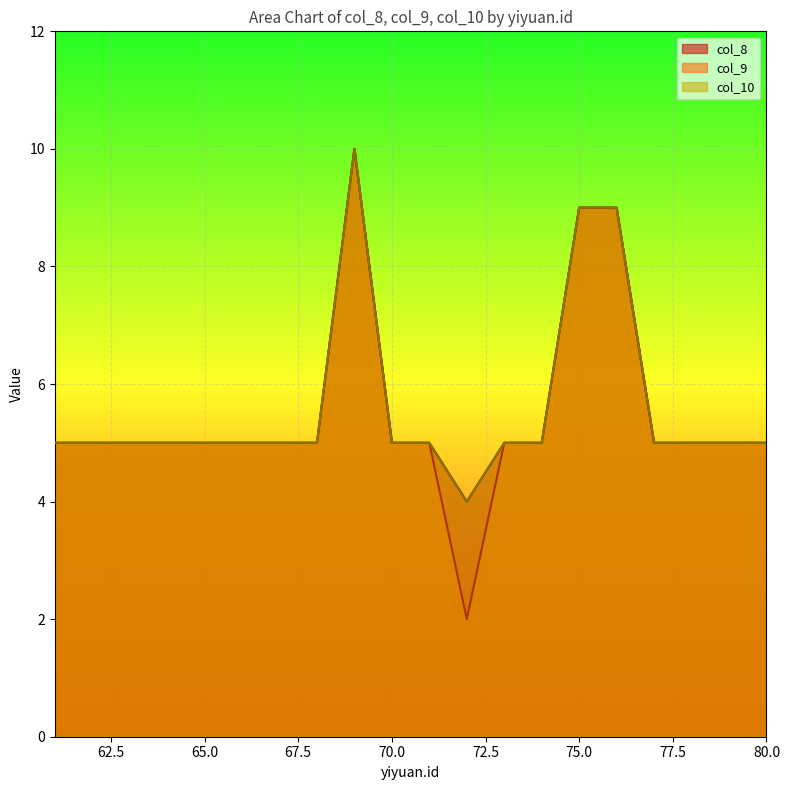

Does the chart display data point markers on the line(s)?

No